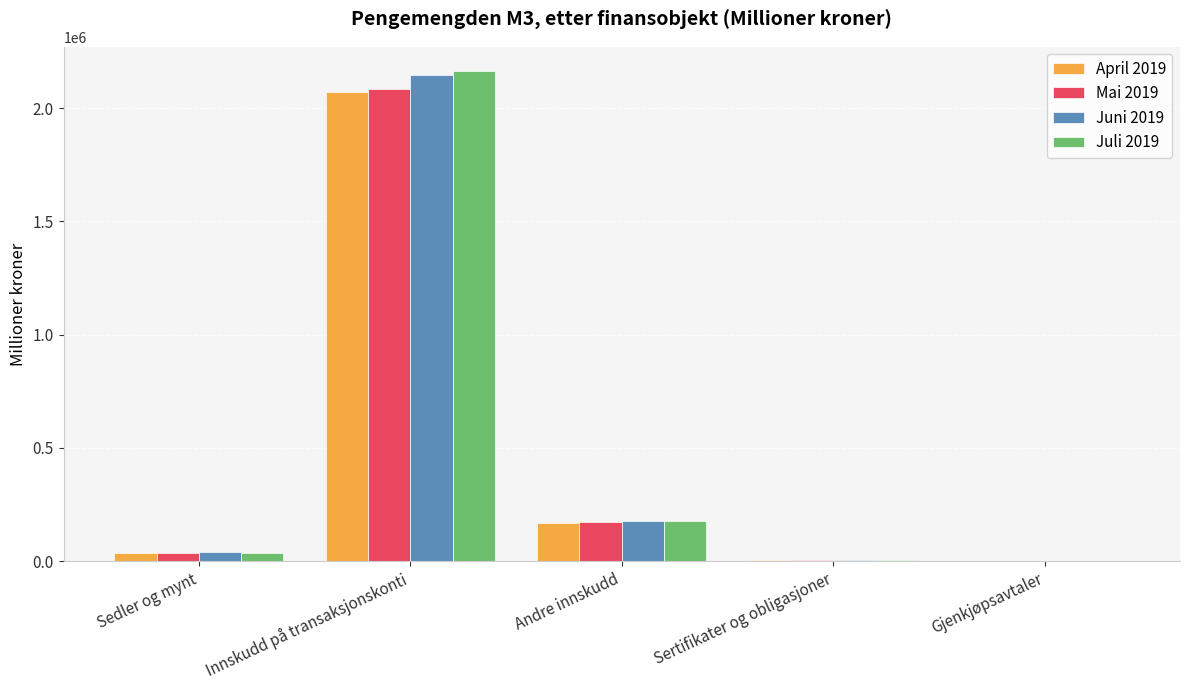

Is it true that Juli 2019 equals 921859 at Innskudd på transaksjonskonti?

False